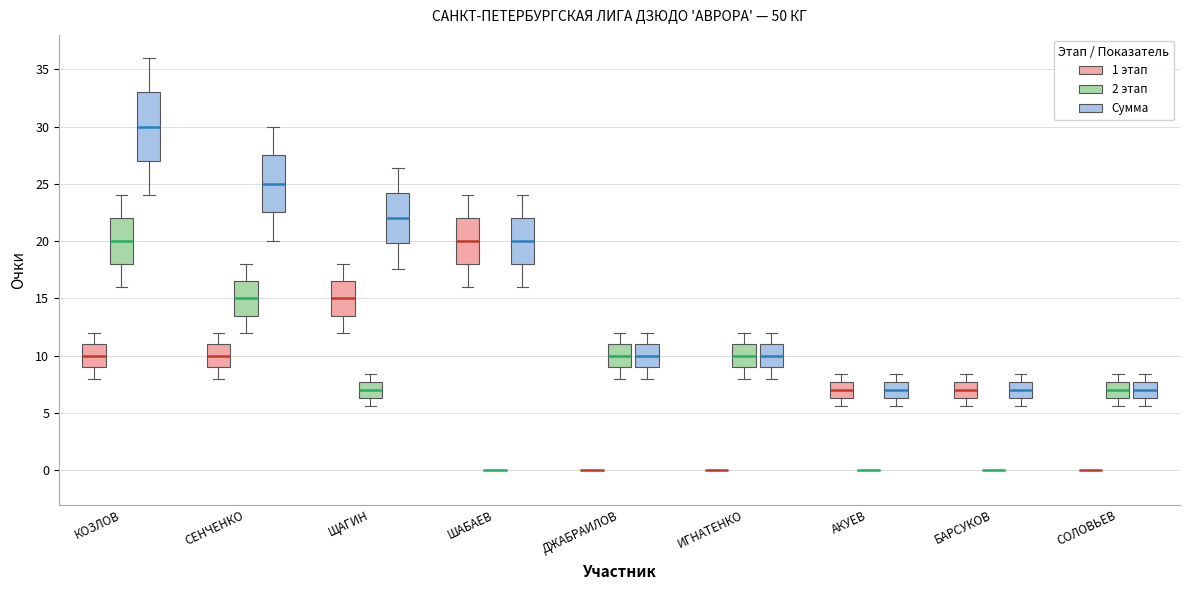

Where is the upper edge of the box for ДЖАБРАИЛОВ (2 этап) on the y-axis? The values are not printed on the chart, so give them approximately, as read against the axis.

11.0